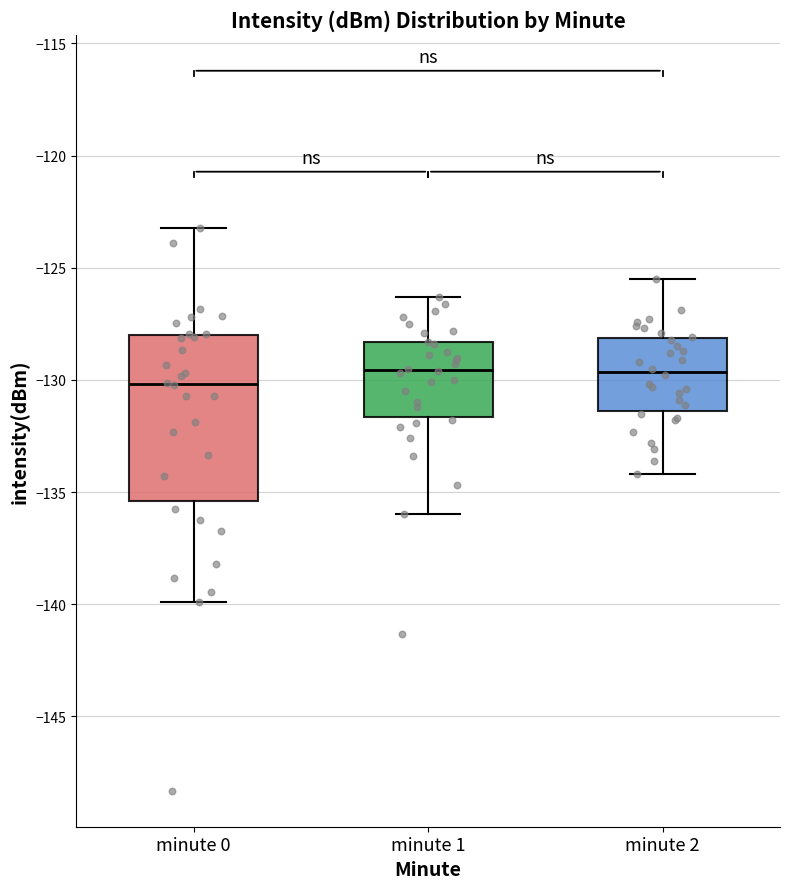

Reading left to right, transcribe this box plot: for each box, give where its median line is, the range the box spans, and where its two whiskers end, as read against the y-axis. The values are not printed on the chart, so give them approximately, as read against the axis.

minute 0: median -130.0, box -135.5 to -128.0, whiskers -140.0 to -123.0
minute 1: median -129.5, box -131.5 to -128.5, whiskers -136.0 to -126.5
minute 2: median -129.5, box -131.5 to -128.0, whiskers -134.0 to -125.5